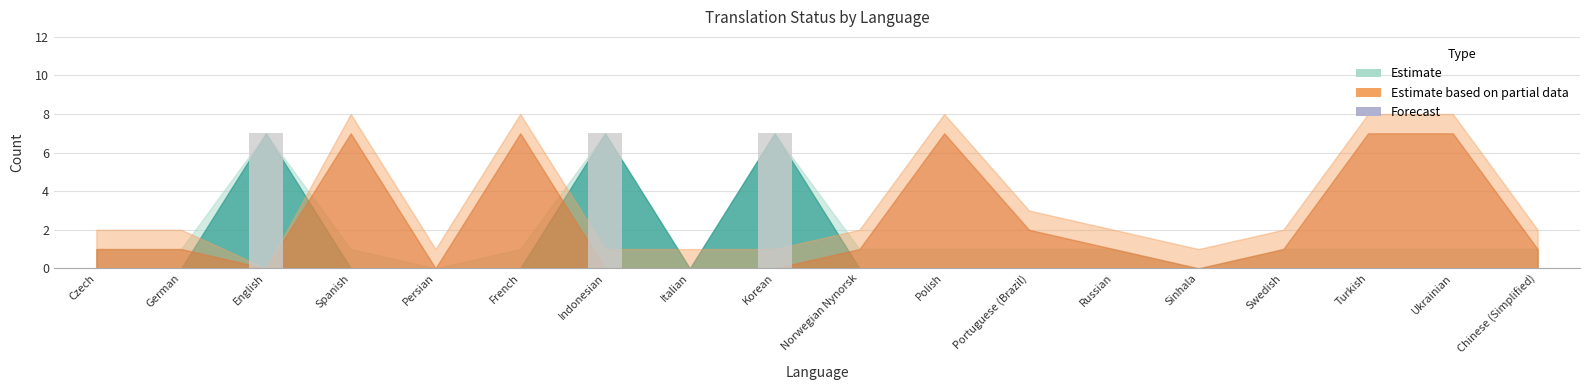

What is the change in value from Indonesian to Ukrainian?

-7